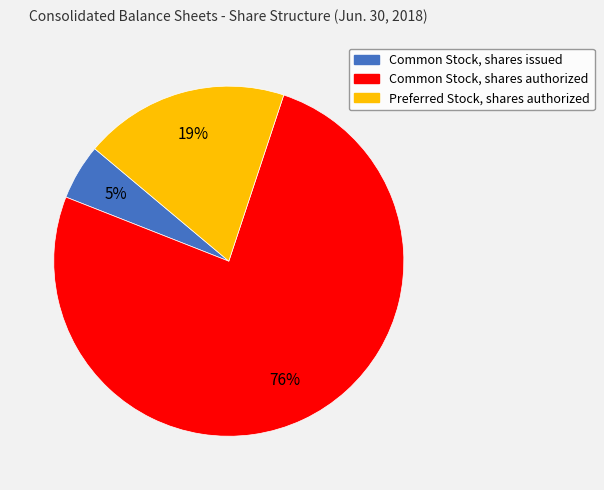

Combined, do Preferred Stock, shares authorized and Common Stock, shares issued account for over 50%?

No